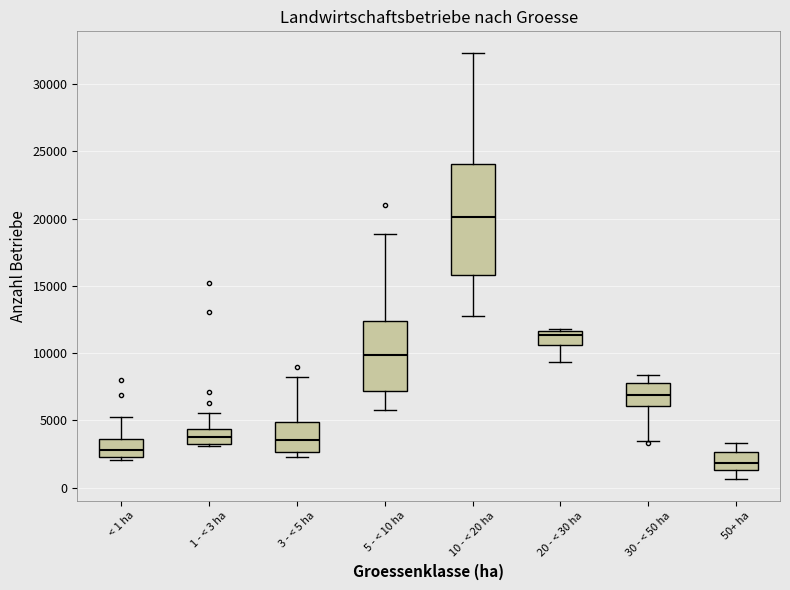

Comparing the boxes themselves (not the whiskers), which one is the tallest?

10 - < 20 ha